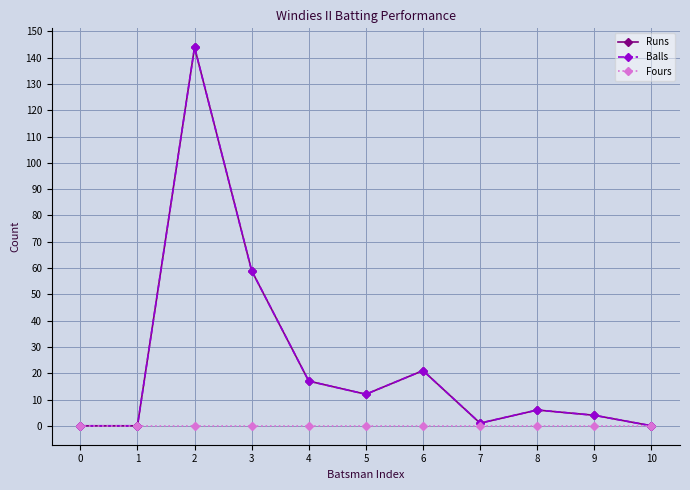

At which label is Runs closest to 72?

3